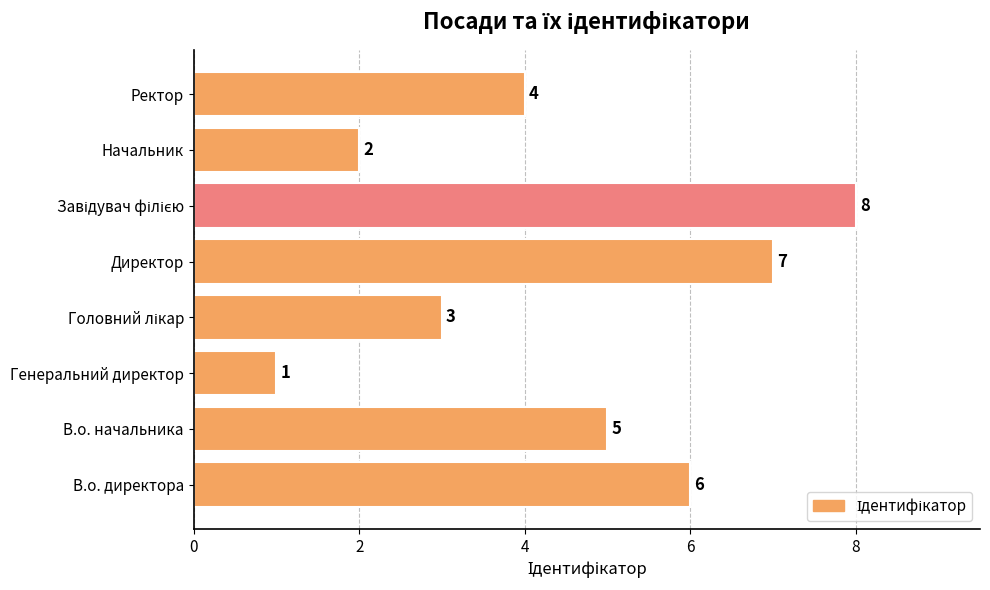

Approximately how many times larger is the value at Генеральний директор compared to Начальник?

0.5